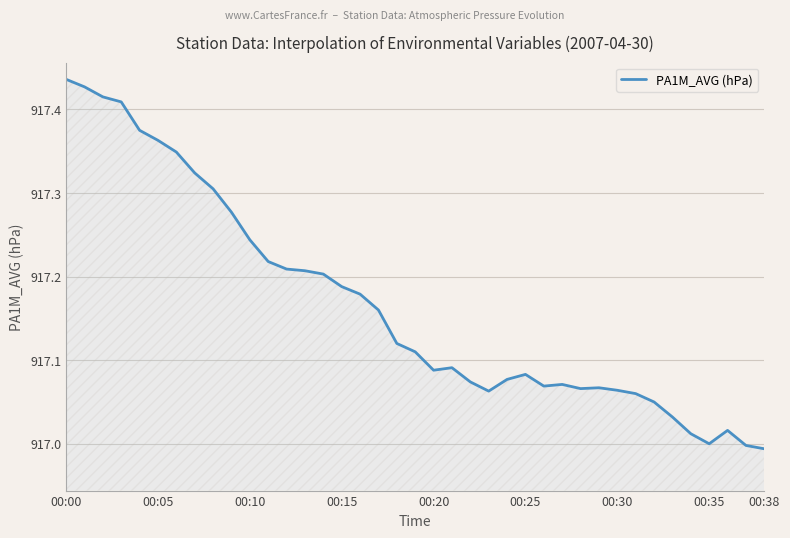

What is the difference between the maximum and minimum values?

0.4